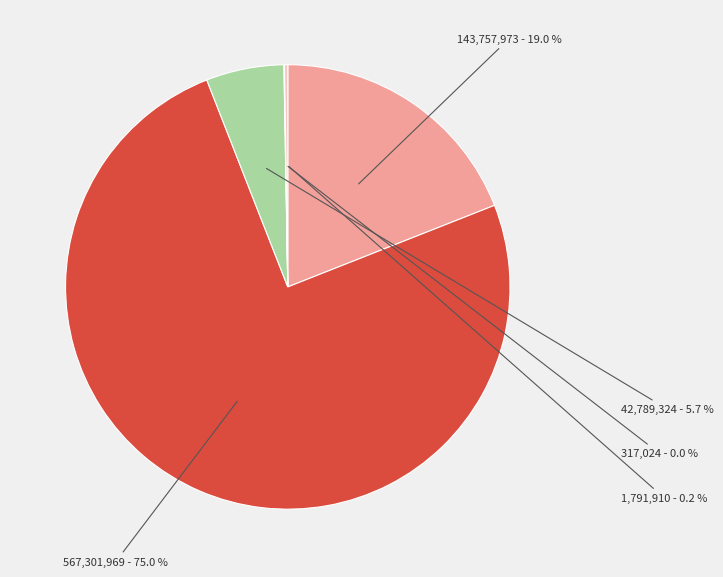

To the nearest percent, what is the difference between the largest and smallest slice percentages?

75%